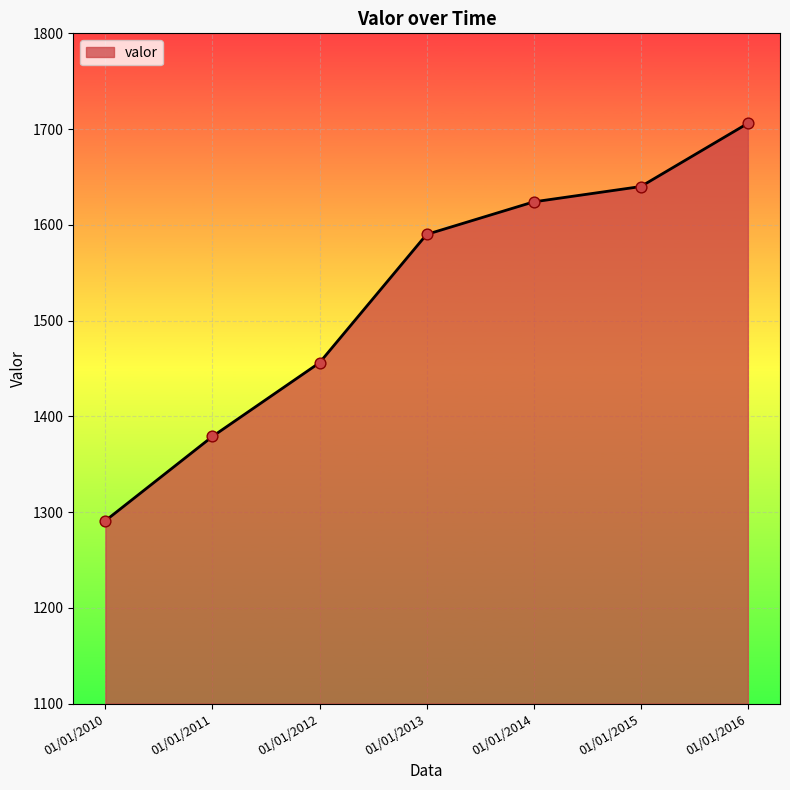

Which has a higher value, 01/01/2016 or 01/01/2014?

01/01/2016